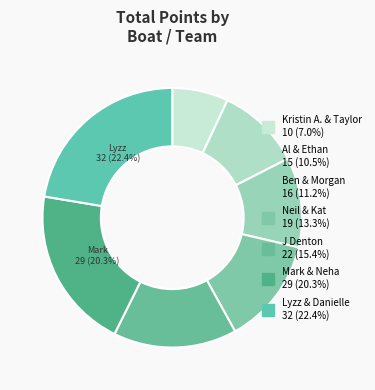

Which slice is the smallest?

Kristin A. & Taylor